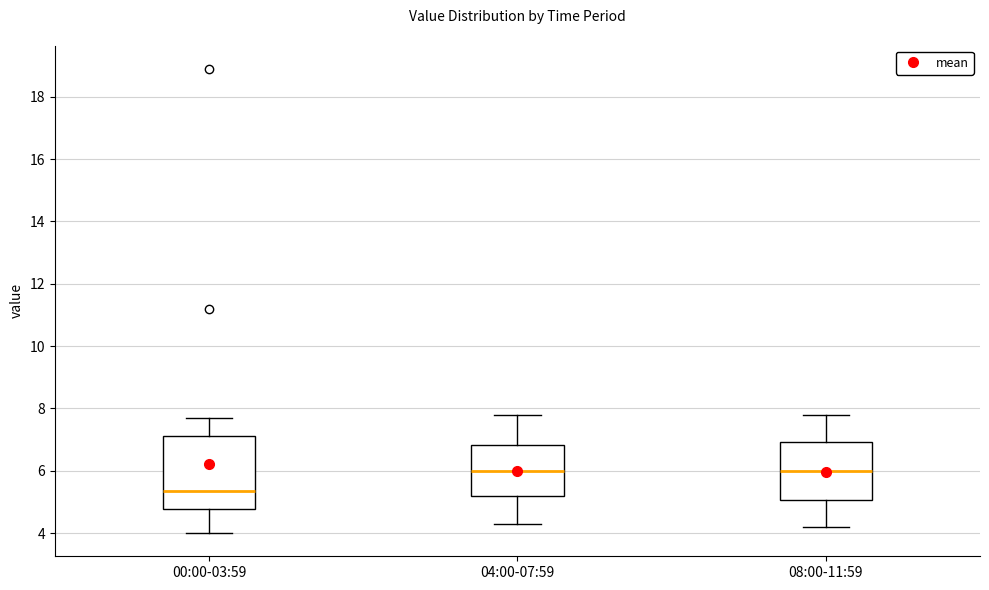

Where is the lower edge of the box for 04:00-07:59 on the y-axis? The values are not printed on the chart, so give them approximately, as read against the axis.

5.2